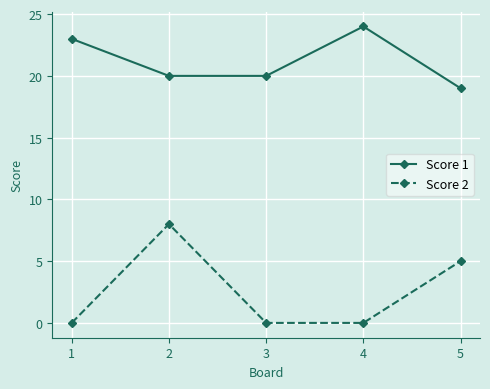

True or false: Score 1 has more than 2 interior local peaks.

False